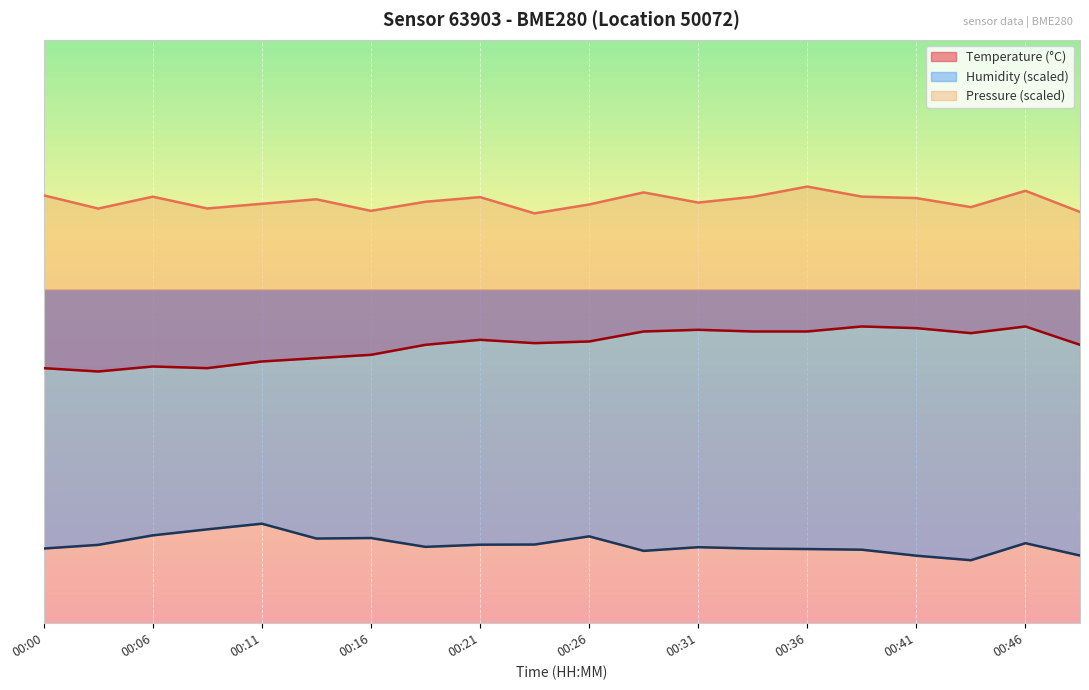

What is the difference between the highest and lowest values at 00:00?

2.1